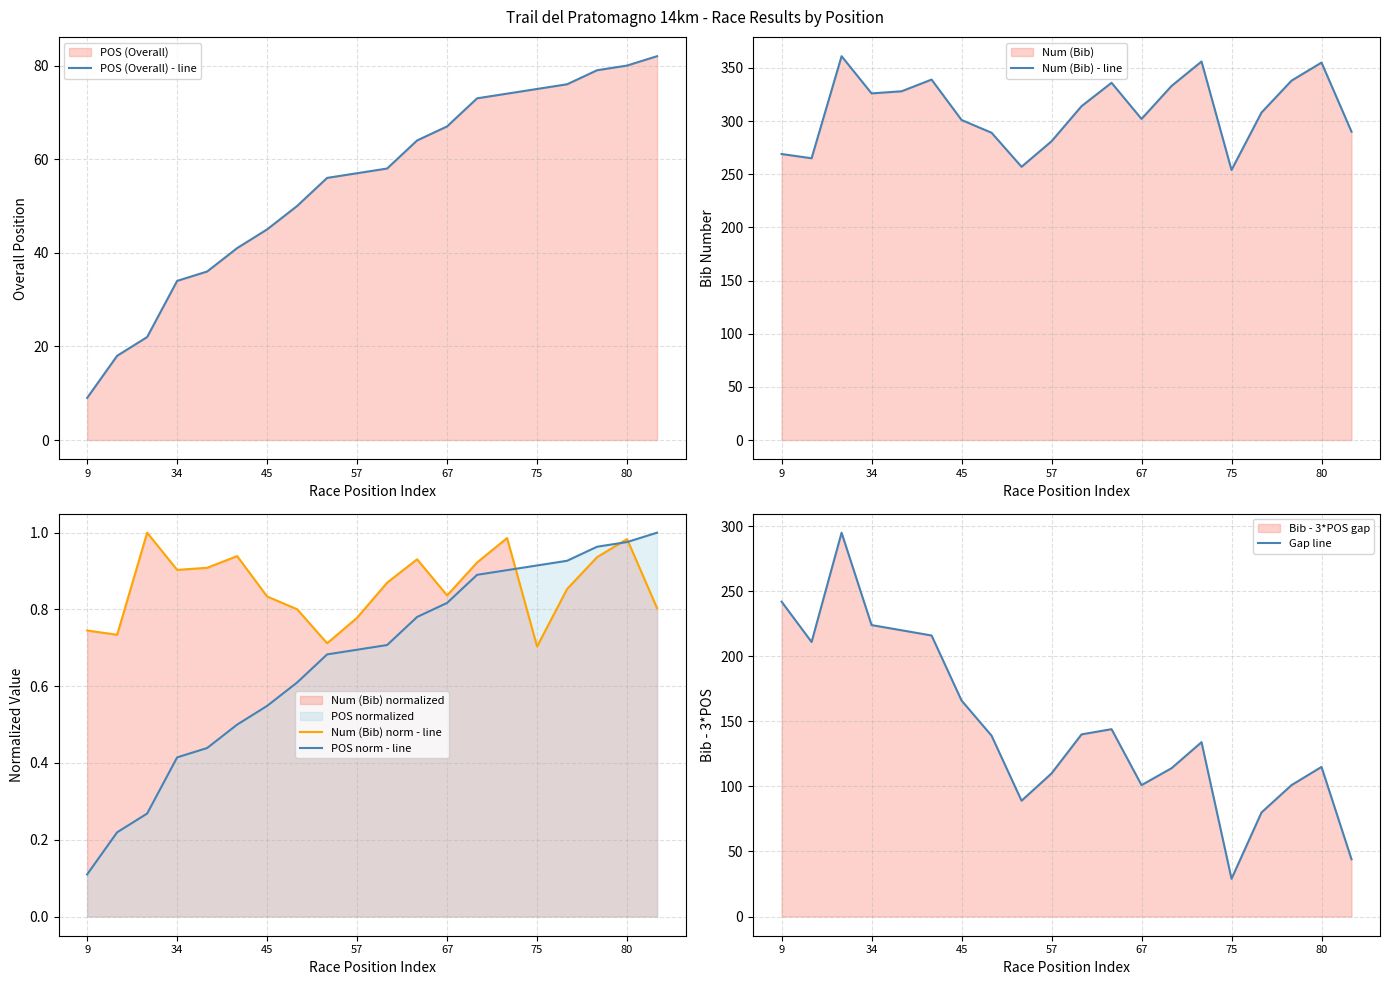

At which label does POS norm - line reach its minimum?

9